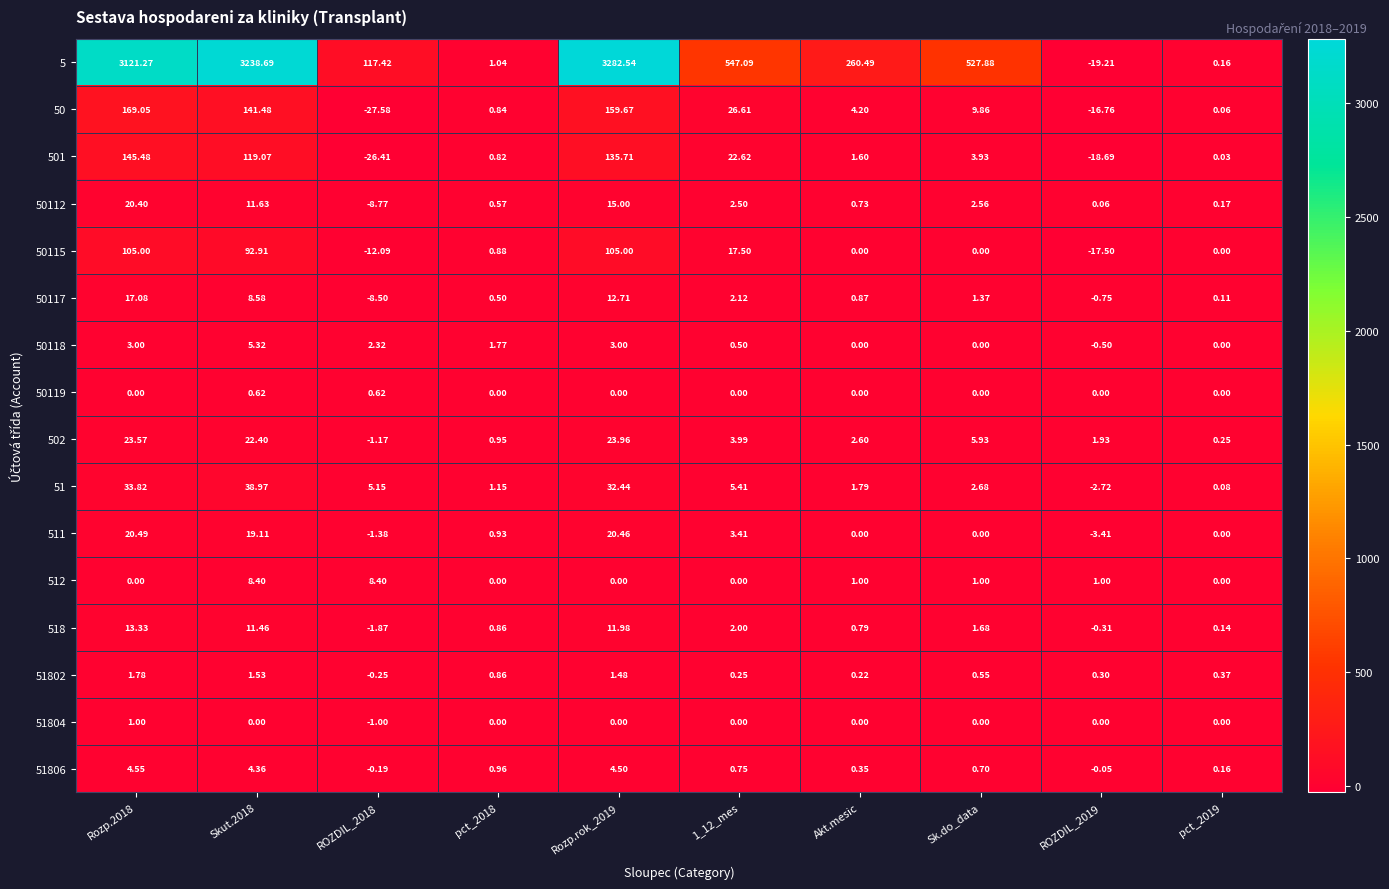

Is the value of 50 at pct_2019 greater than the value of 51802 at 1_12_mes?

No